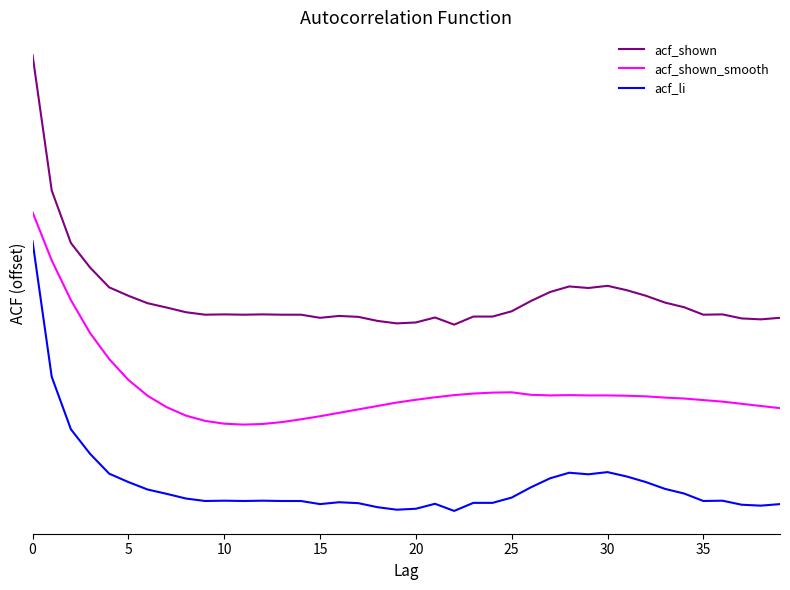

Which series has the largest total across all categories?

acf_shown